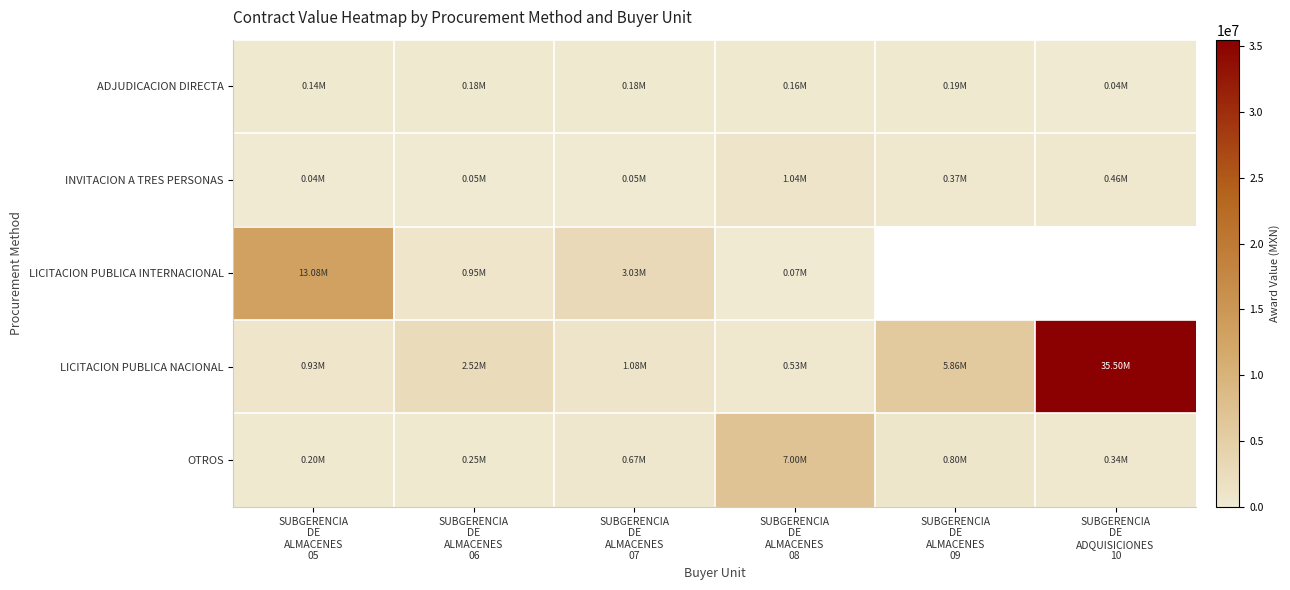

How many distinct data groups are displayed?

5